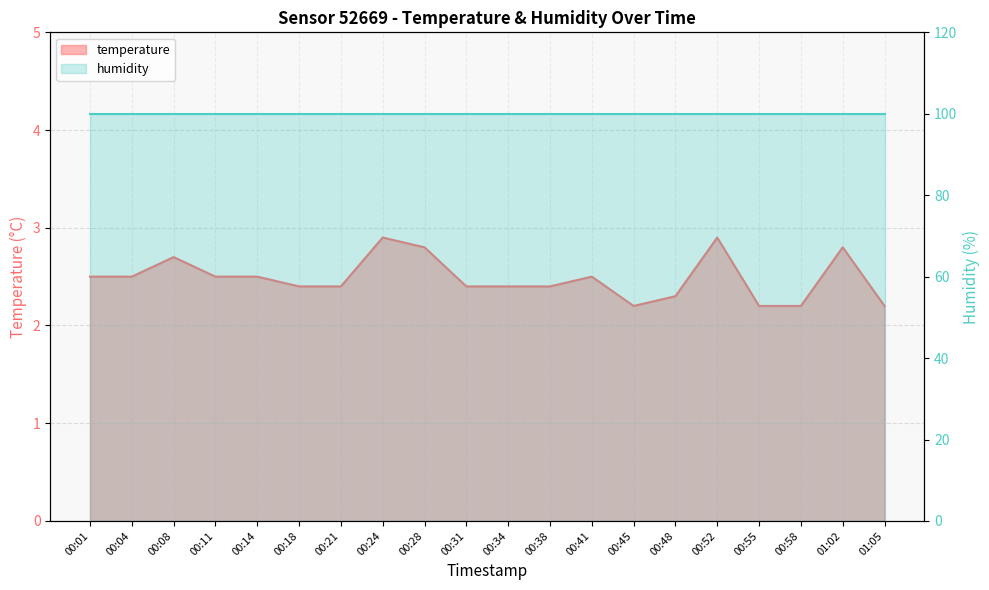

At which label is the value closest to 2?

00:45